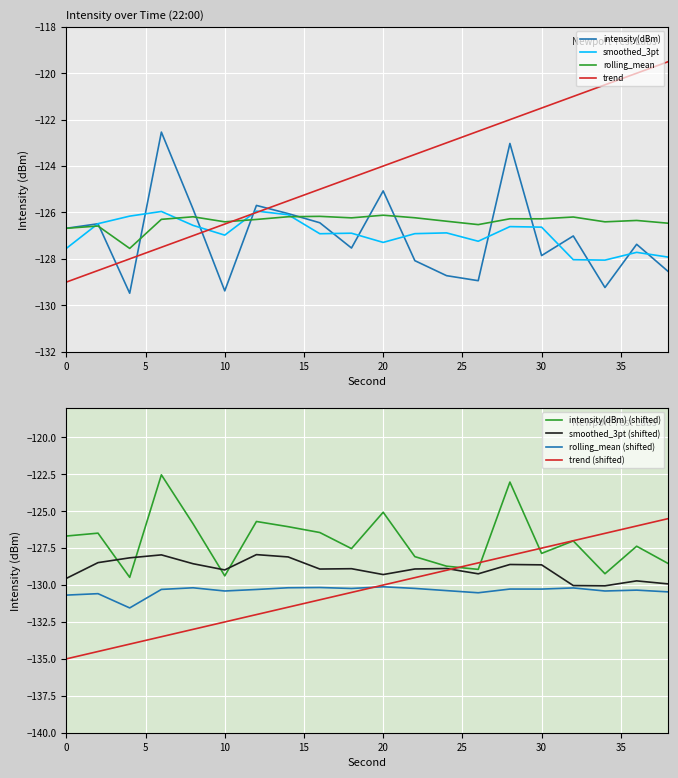

Reading left to right, extract all data points from this chart.

intensity(dBm): -126.7	-126.5	-129.5	-122.5	-125.9	-129.4	-125.7	-126.0	-126.4	-127.5	-125.1	-128.1	-128.7	-128.9	-123.0	-127.9	-127.0	-129.2	-127.4	-128.5
smoothed_3pt: -127.5	-126.5	-126.2	-126.0	-126.6	-127.0	-125.9	-126.1	-126.9	-126.9	-127.3	-126.9	-126.9	-127.2	-126.6	-126.6	-128.0	-128.1	-127.7	-127.9
rolling_mean: -126.7	-126.6	-127.5	-126.3	-126.2	-126.4	-126.3	-126.2	-126.2	-126.2	-126.1	-126.2	-126.4	-126.5	-126.3	-126.3	-126.2	-126.4	-126.3	-126.5
trend: -129.0	-128.5	-128.0	-127.5	-127.0	-126.5	-126.0	-125.5	-125.0	-124.5	-124.0	-123.5	-123.0	-122.5	-122.0	-121.5	-121.0	-120.5	-120.0	-119.5